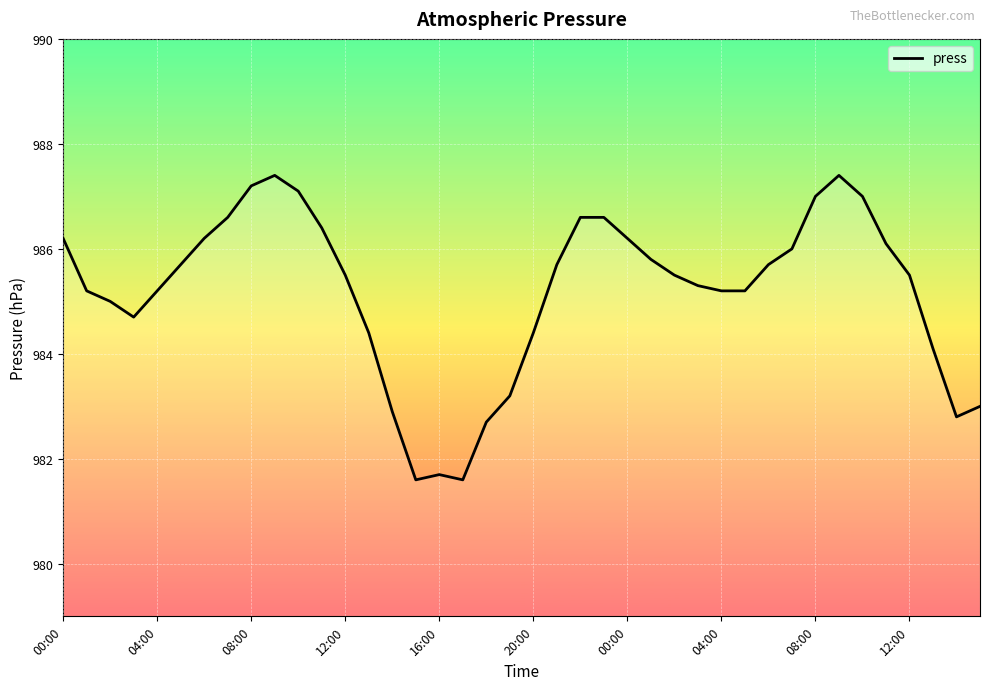

What is the difference between the maximum and minimum values?

5.8